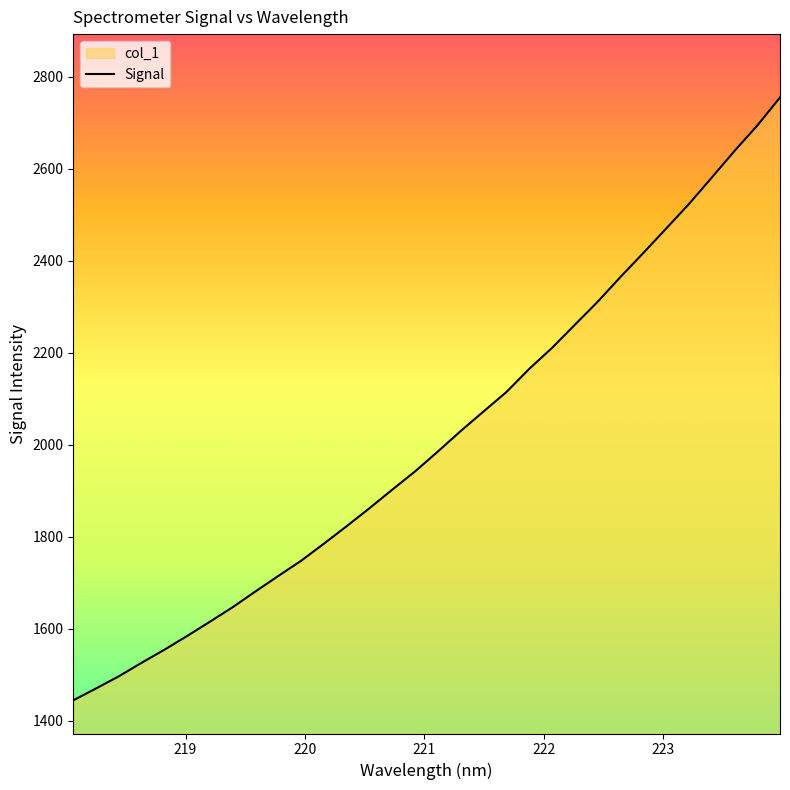

How many values are below 1985?

16